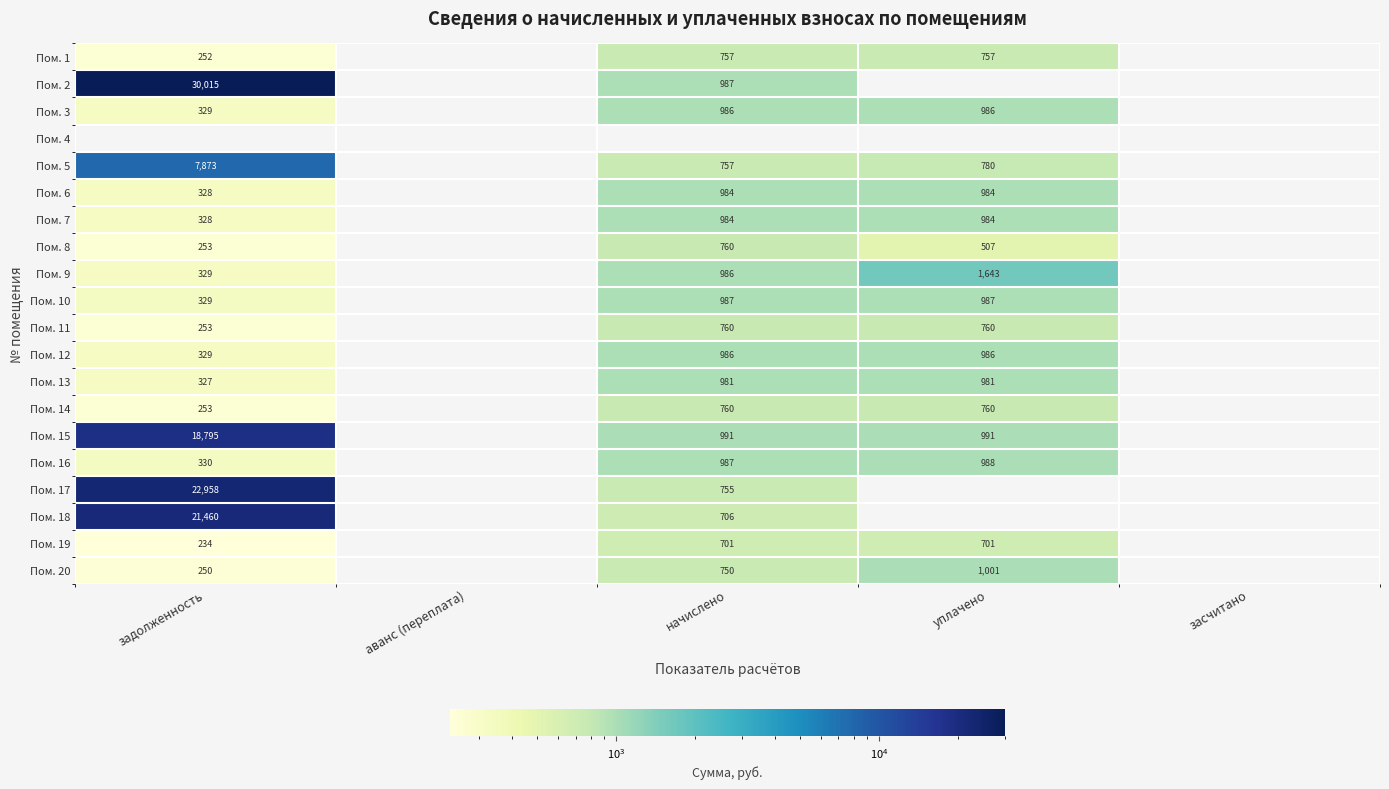

True or false: Пом. 19 has a value of 234 at задолженность.

True